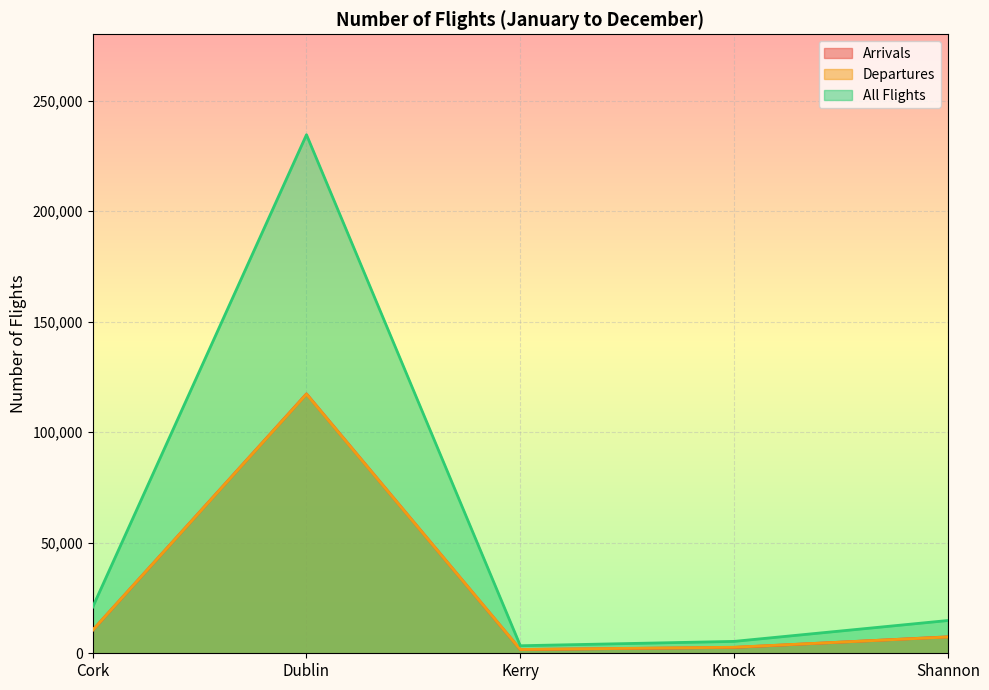

True or false: All Flights has a value of 9612 at Cork.

False